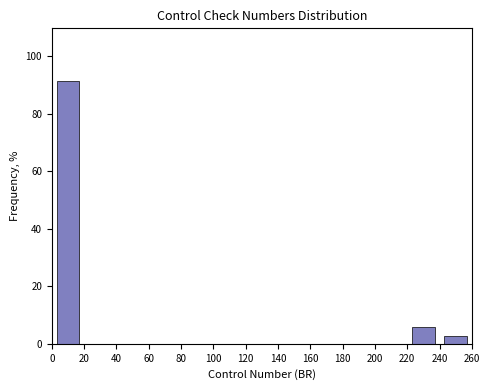

Reading left to right, list every bar in this chart as the range it spans on the x-axis followed by its height. The values are not printed on the chart, so give them approximately, as read against the axis.

0 to 20: 92
20 to 40: 0
40 to 60: 0
60 to 80: 0
80 to 100: 0
100 to 120: 0
120 to 140: 0
140 to 160: 0
160 to 180: 0
180 to 200: 0
200 to 220: 0
220 to 240: 6
240 to 260: 2